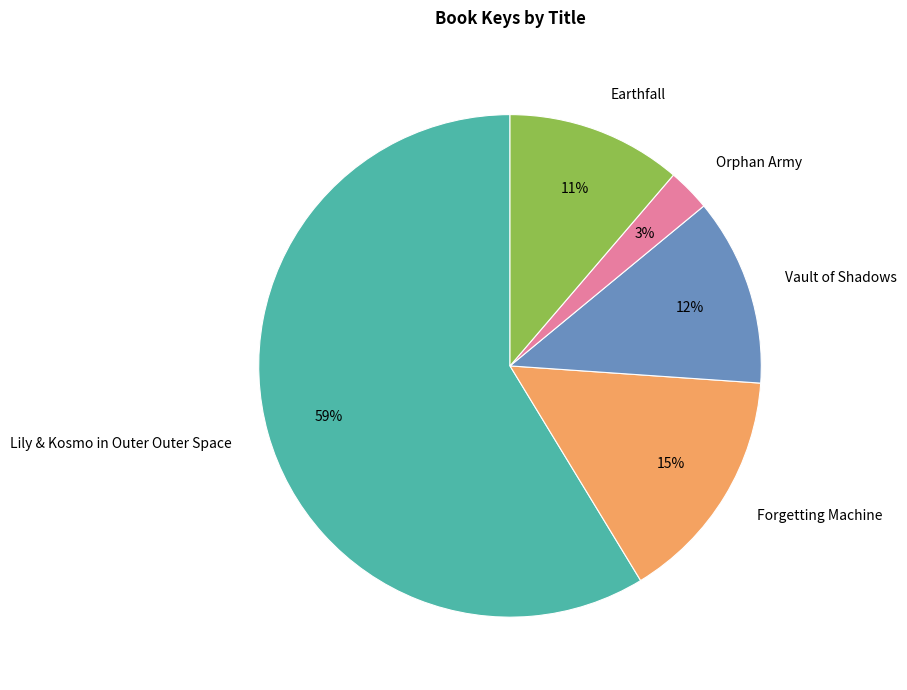

Is there a majority slice in this chart?

Yes